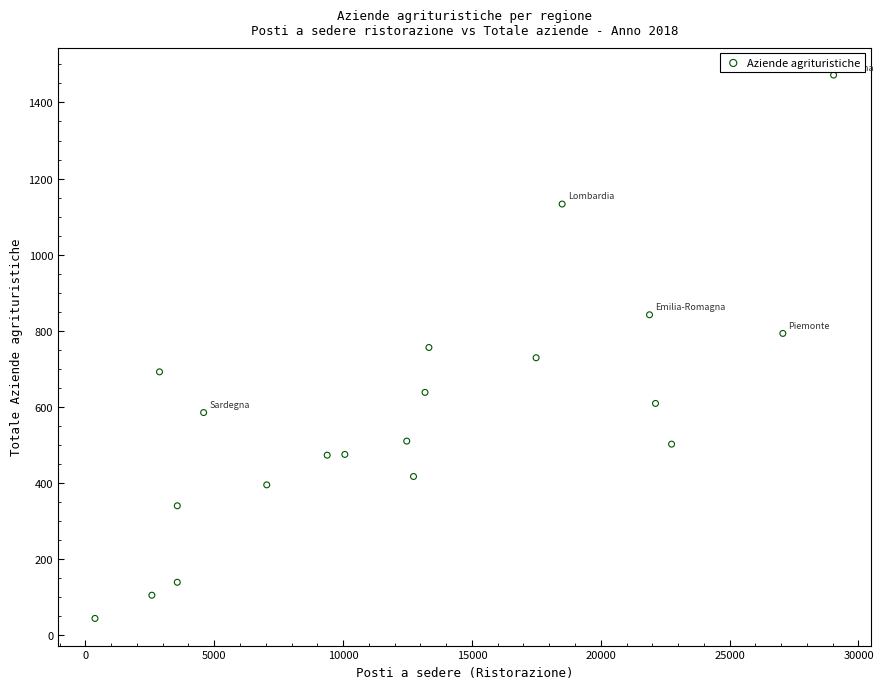

What is the range of X values (max minus min)?

28660